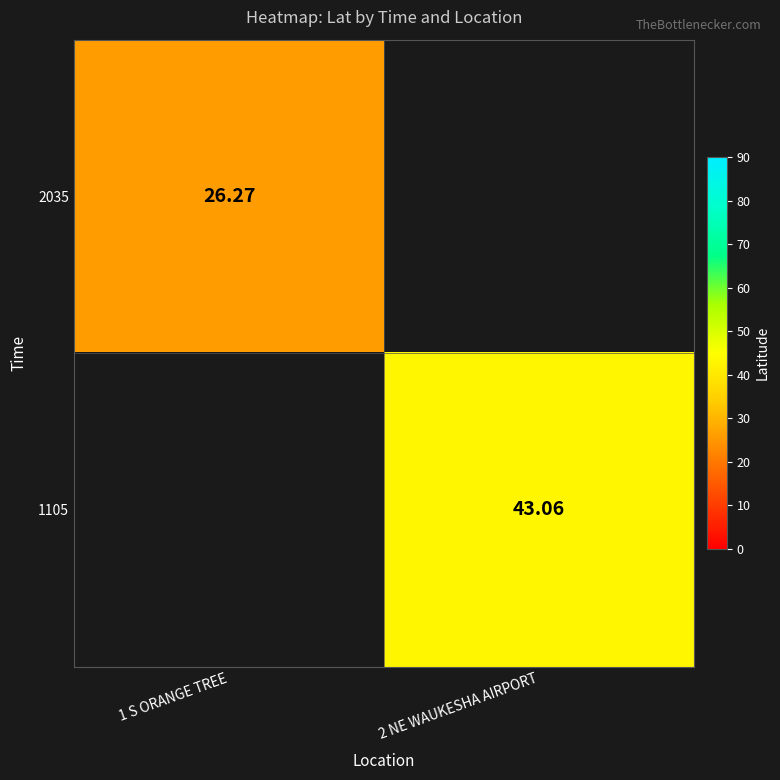

Is the value of 2035 at 1 S ORANGE TREE greater than the value of 1105 at 2 NE WAUKESHA AIRPORT?

No